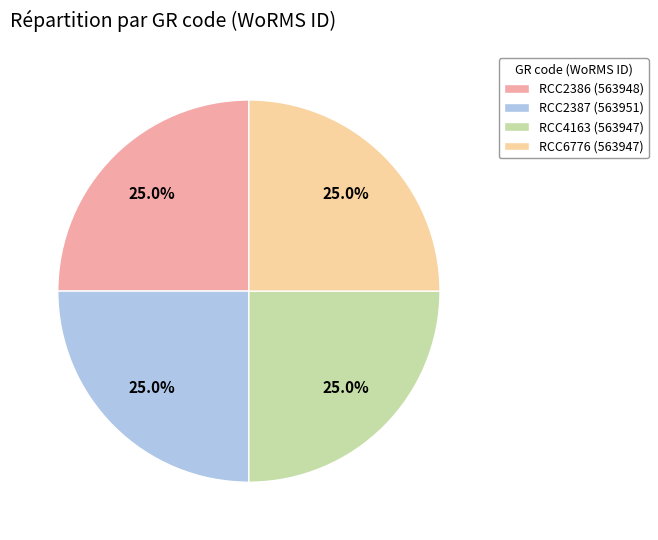

What portion of the pie excludes RCC4163?

75.0%